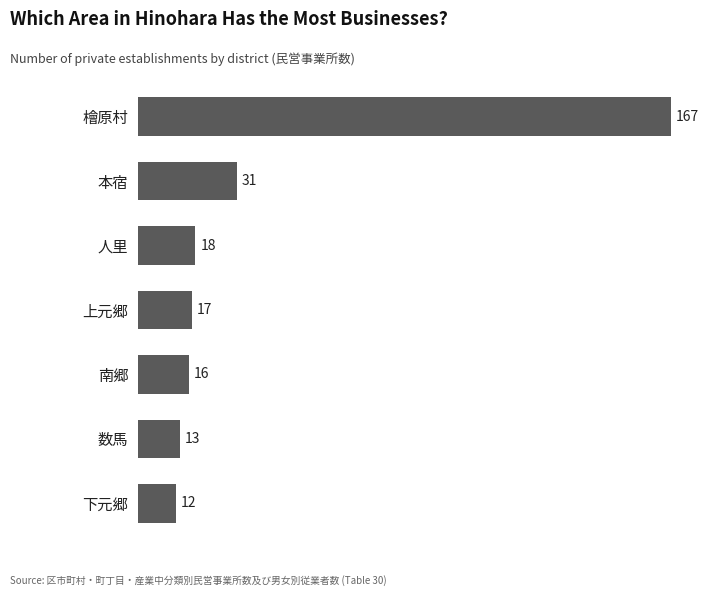

What is the minimum value shown in the chart?

12